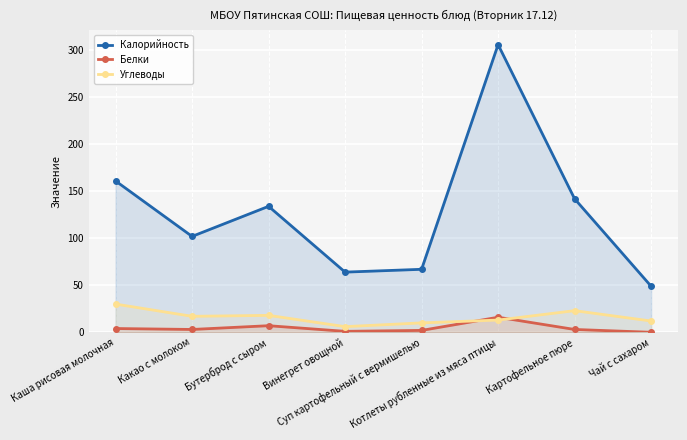

Reading left to right, extract all data points from this chart.

Калорийность: 161	102	134	64	67	306	142	49
Белки: 4	3	7	1	2	16	3	0
Углеводы: 30	17	18	6	10	13	23	12